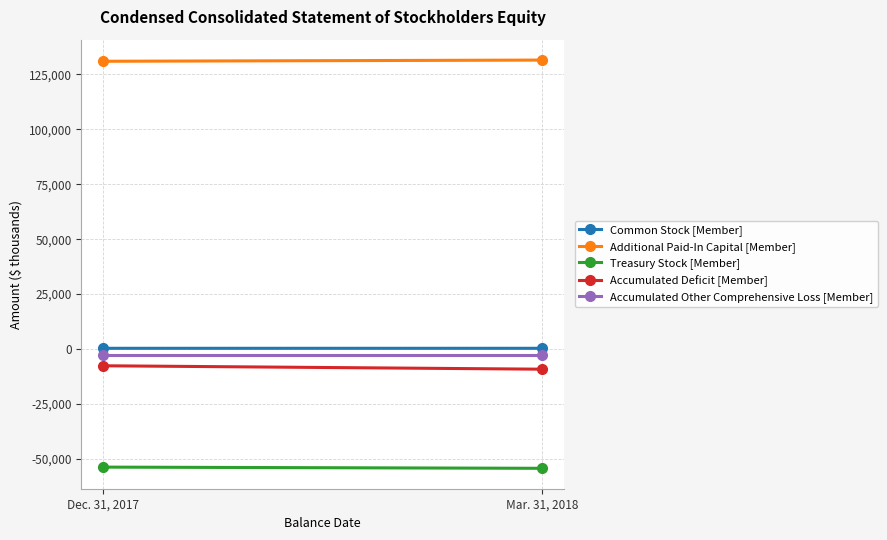

What is the sum of the Additional Paid-In Capital [Member] values at Mar. 31, 2018 and Dec. 31, 2017?

262332